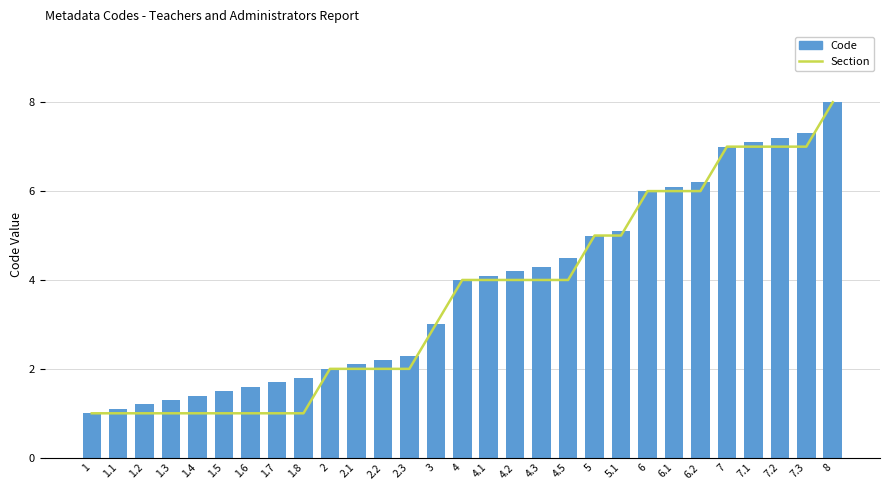

Reading left to right, extract all data points from this chart.

Section: 1.0	1.0	1.0	1.0	1.0	1.0	1.0	1.0	1.0	2.0	2.0	2.0	2.0	3.0	4.0	4.0	4.0	4.0	4.0	5.0	5.0	6.0	6.0	6.0	7.0	7.0	7.0	7.0	8.0
Code: 1.0	1.1	1.2	1.3	1.4	1.5	1.6	1.7	1.8	2.0	2.1	2.2	2.3	3.0	4.0	4.1	4.2	4.3	4.5	5.0	5.1	6.0	6.1	6.2	7.0	7.1	7.2	7.3	8.0